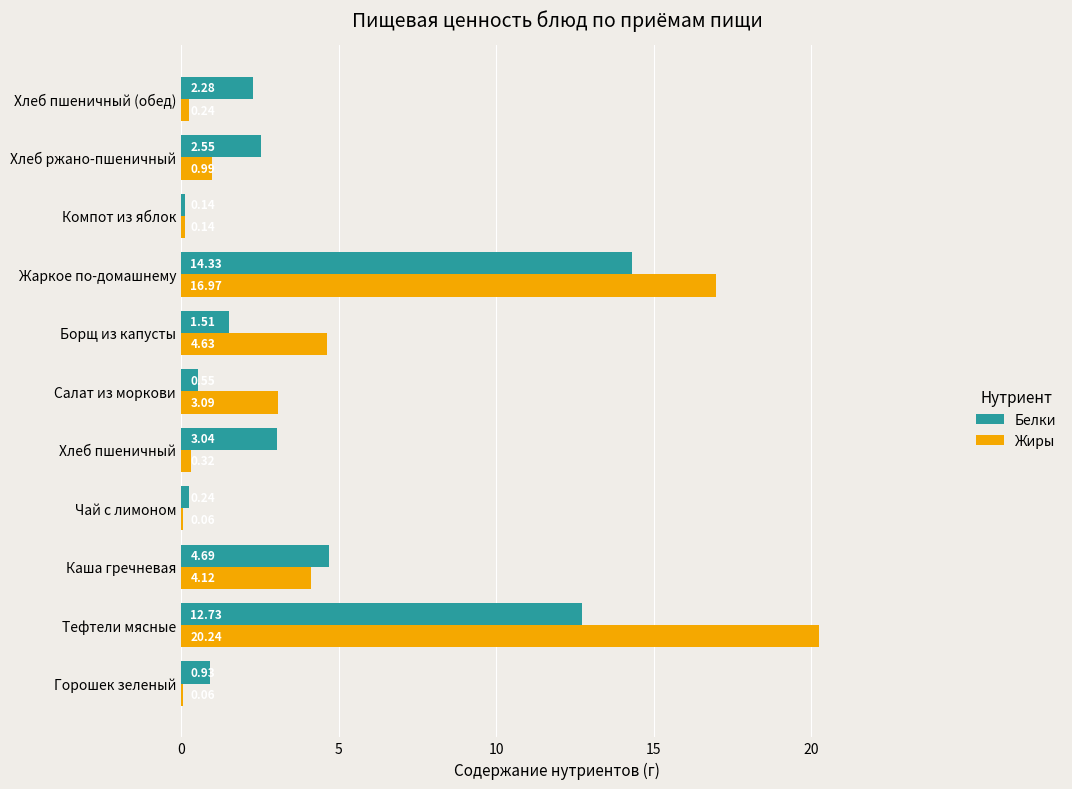

At which category is the sum across all series the highest?

Тефтели мясные